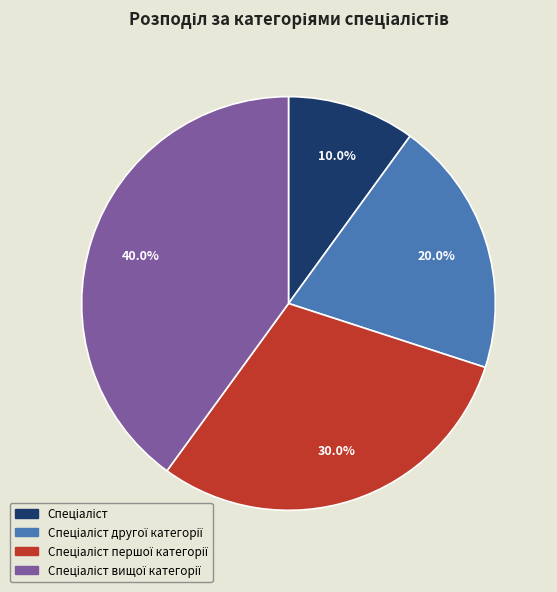

Is there a majority slice in this chart?

No